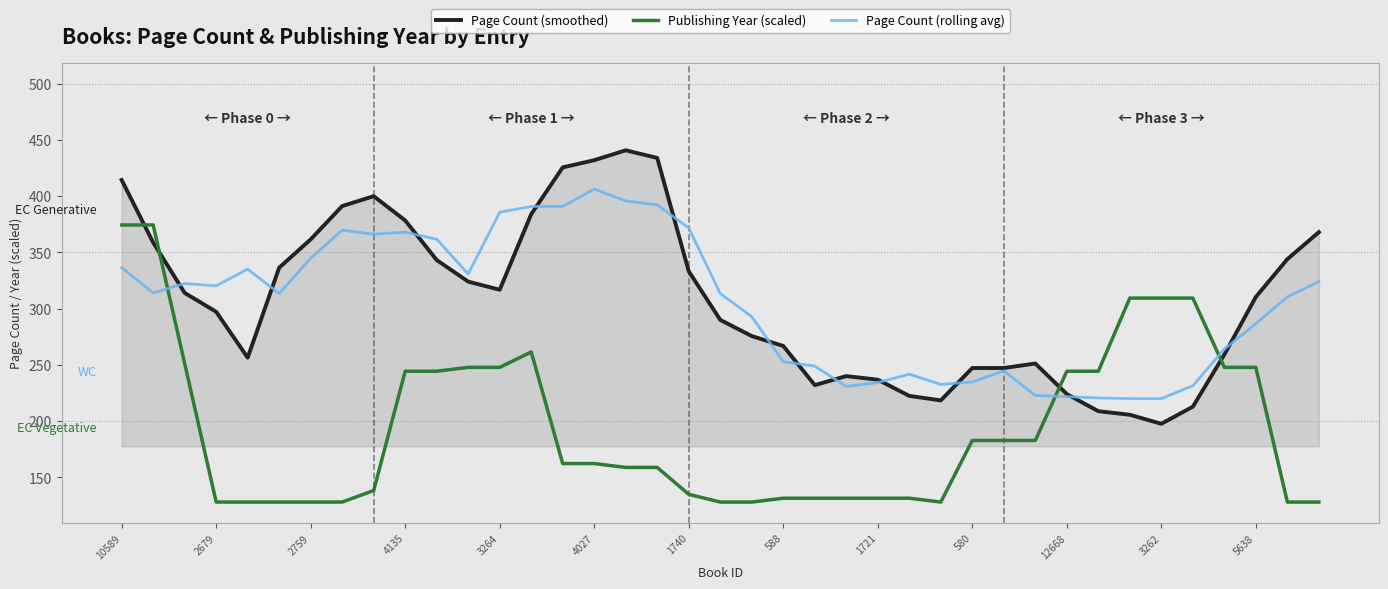

After their last crossing, which series has the higher values: Page Count (smoothed) or Publishing Year (scaled)?

Page Count (smoothed)